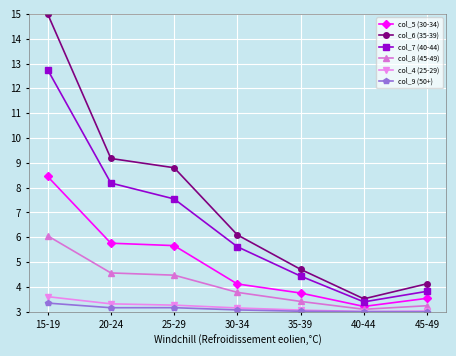

Is this an area chart (filled region under the line)?

No